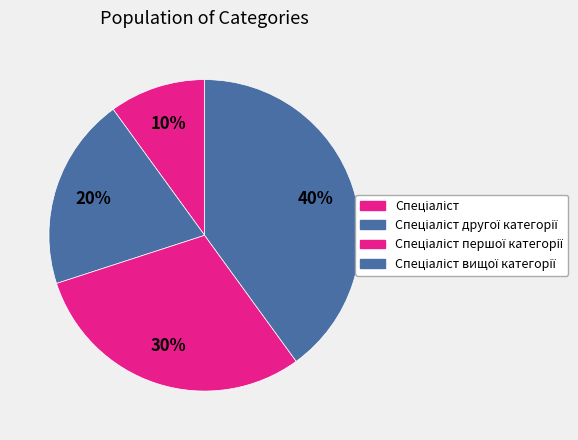

True or false: Спеціаліст другої категорії accounts for 30% of the total.

False